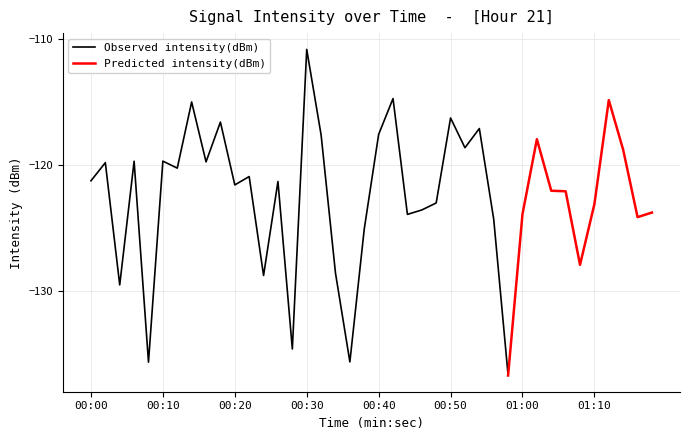

What is the approximate value at 31?

-118.0